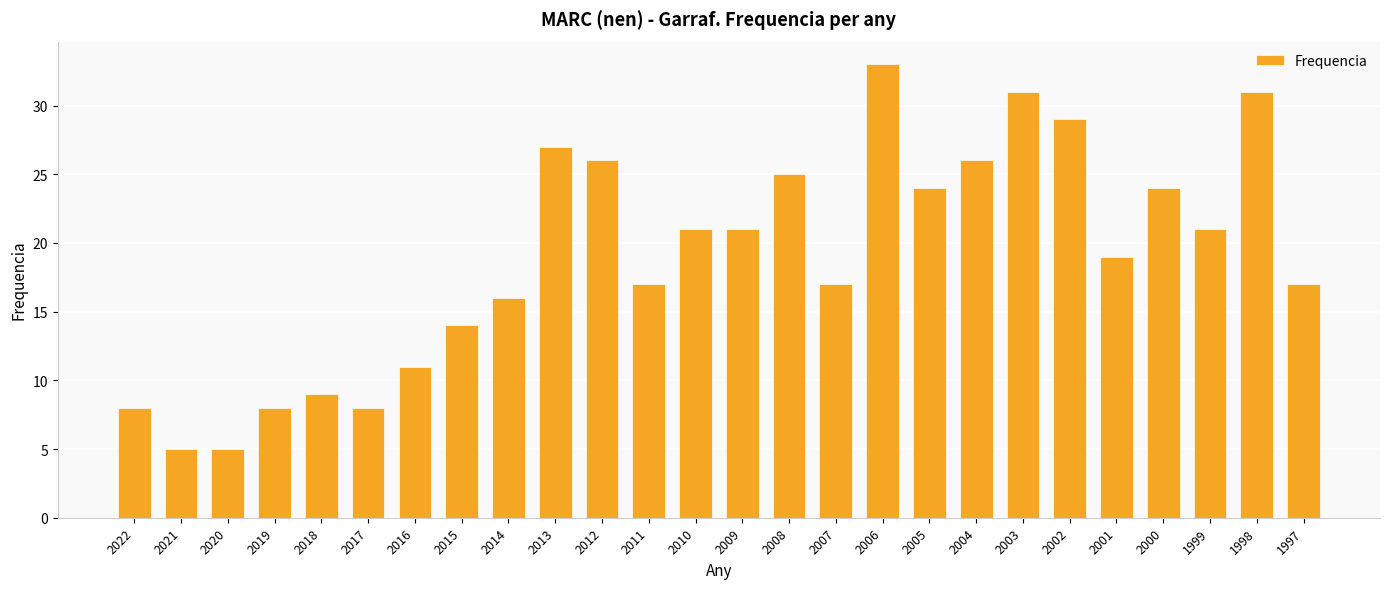

True or false: the data shows 18 at 2012.

False